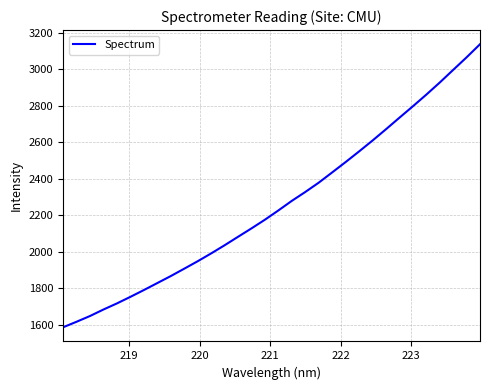

What is the maximum value shown in the chart?

3138.6